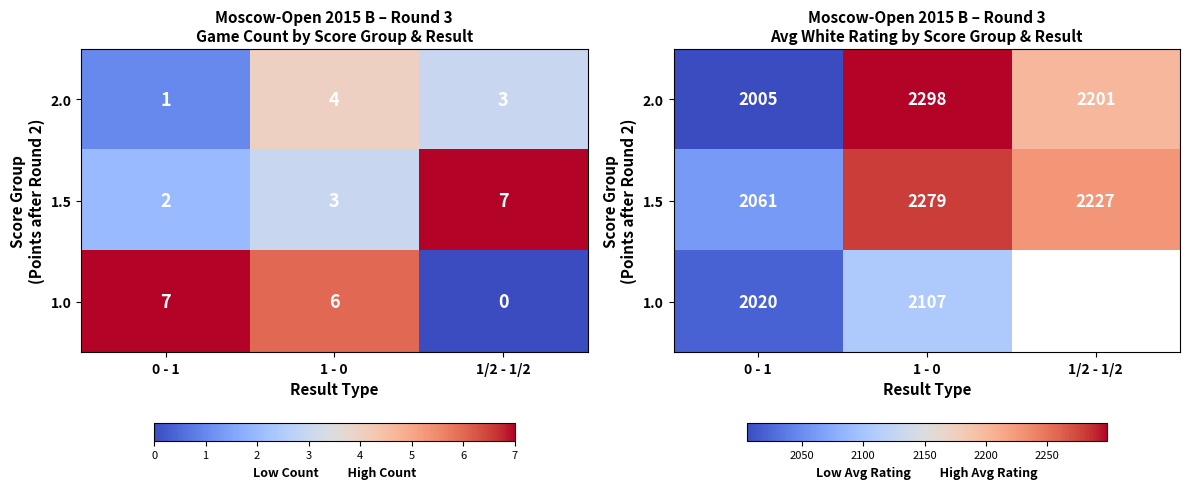

What is the spread (max minus min) of values at 0 - 1?

56.0